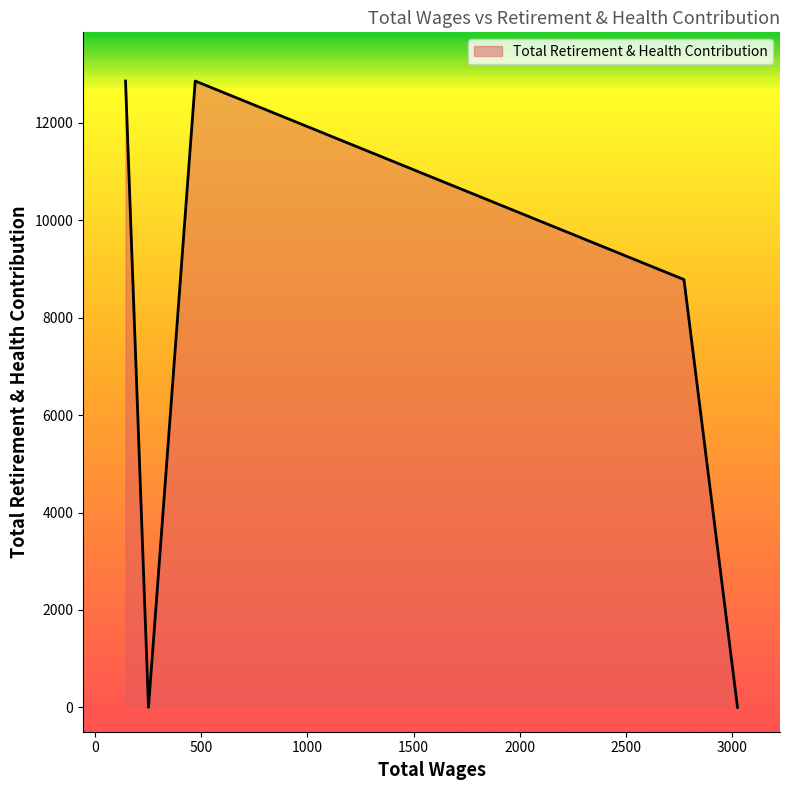

At which label is the value closest to 6430?

2772.0